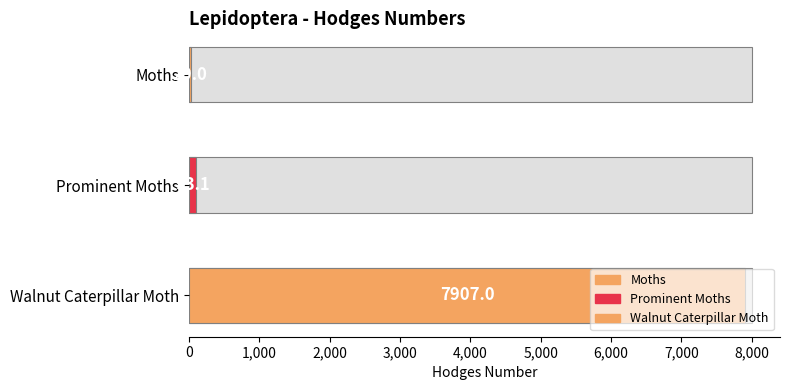

Rank the categories by value from highest to lowest.

Walnut Caterpillar Moth, Prominent Moths, Moths